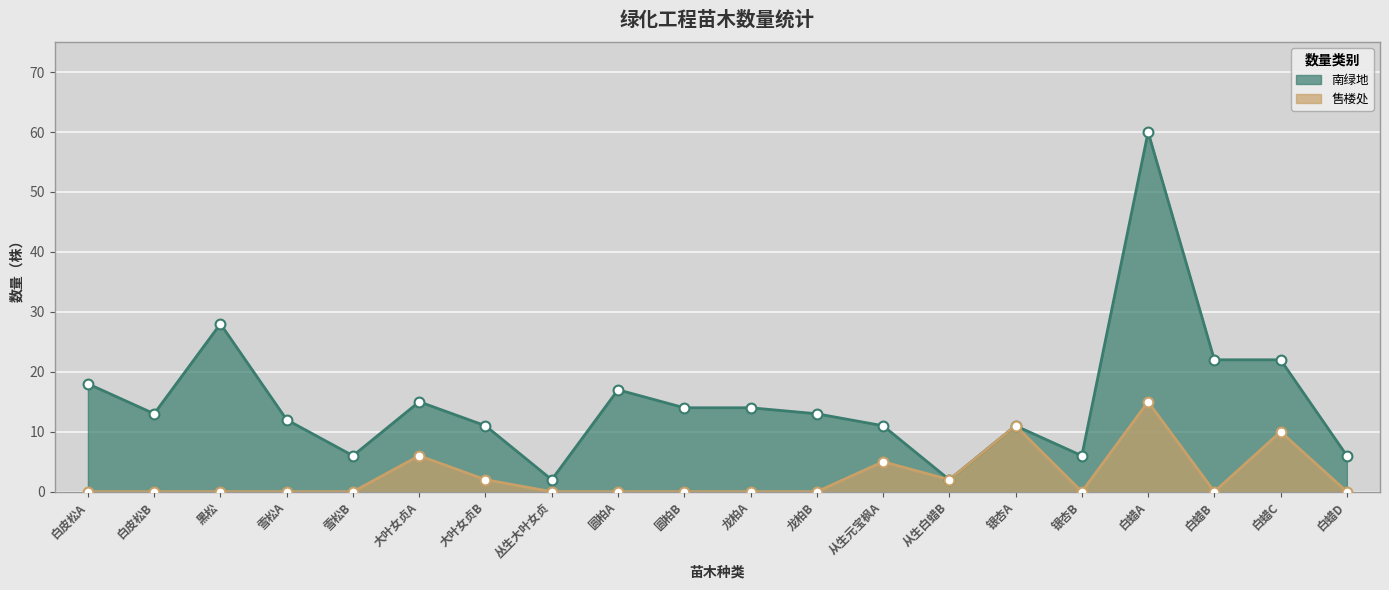

Which series contains the highest Y value?

南绿地